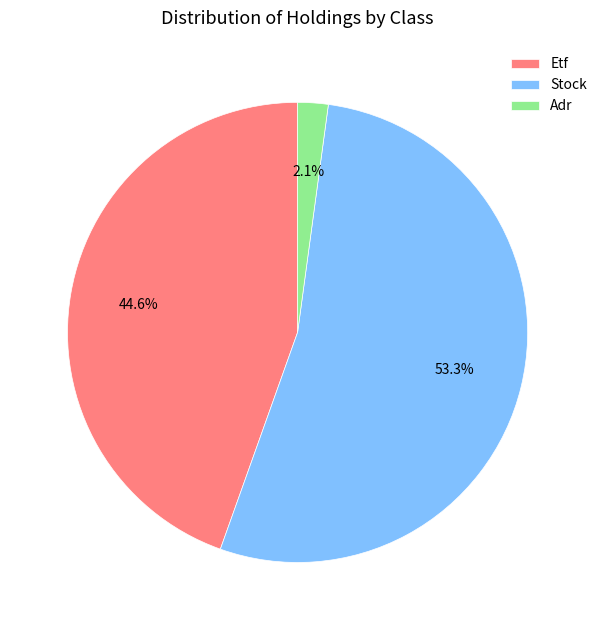

How many slices are in this pie chart?

3